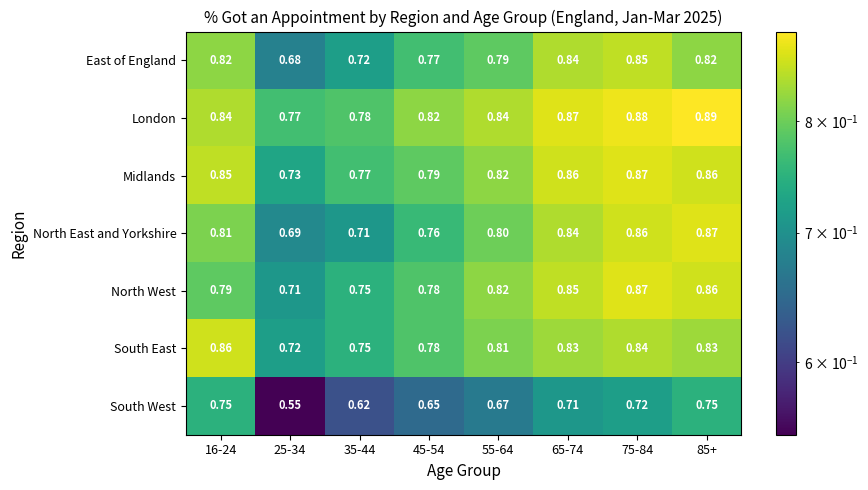

At how many categories does at least one series exceed 0?

8